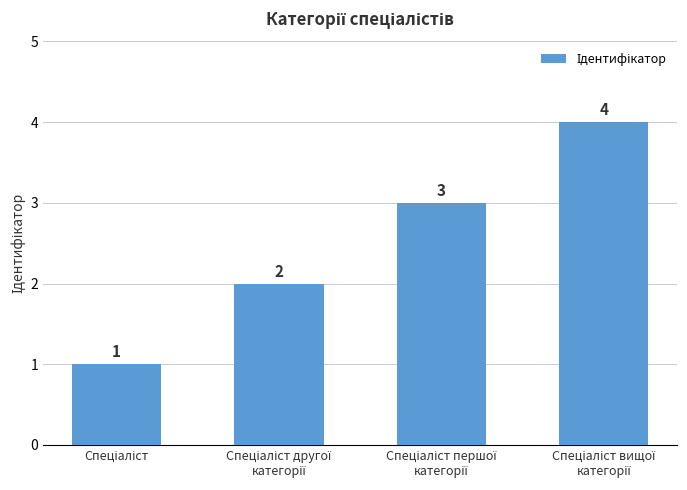

What is the difference between the maximum and minimum values?

3